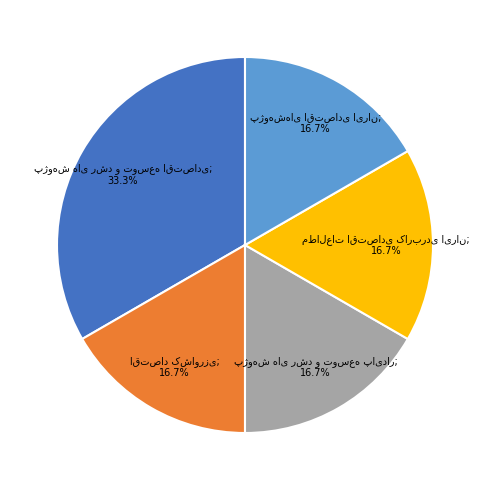

Is there a majority slice in this chart?

No